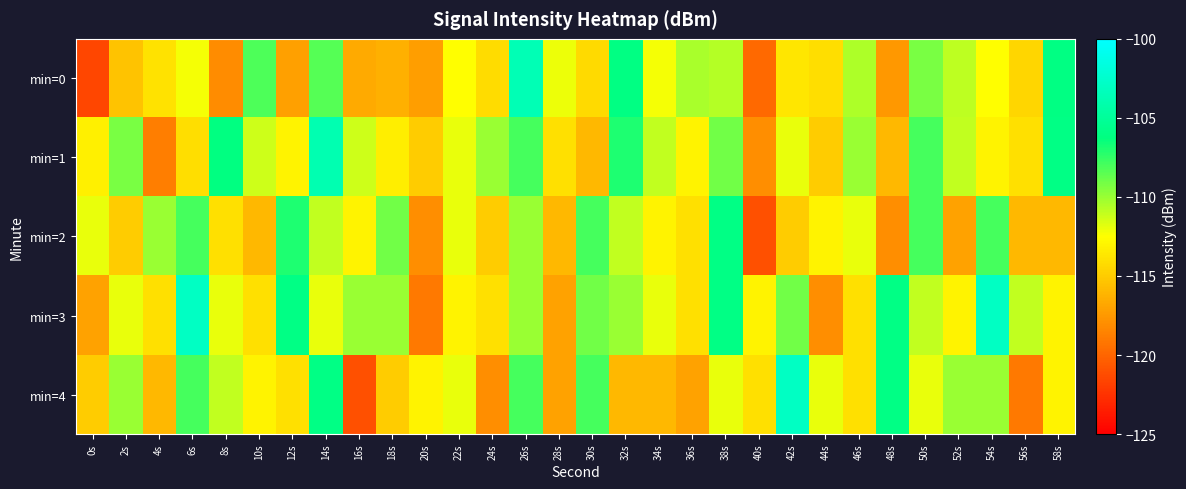

Reading right to left, transcribe all the data shown in this chart.

min=0: 58s=-106.1	56s=-114.5	54s=-112.6	52s=-110.9	50s=-109.3	48s=-117.6	46s=-110.5	44s=-114.1	42s=-113.7	40s=-119.7	38s=-110.7	36s=-110.4	34s=-112.2	32s=-106.1	30s=-114.3	28s=-112.0	26s=-103.7	24s=-114.2	22s=-112.5	20s=-117.3	18s=-116.3	16s=-116.7	14s=-108.3	12s=-117.1	10s=-108.2	8s=-118.1	6s=-112.3	4s=-113.9	2s=-115.4	0s=-121.6
min=1: 58s=-106.0	56s=-114.0	54s=-113.0	52s=-111.0	50s=-108.0	48s=-116.0	46s=-110.0	44s=-115.0	42s=-112.0	40s=-118.0	38s=-109.0	36s=-113.0	34s=-111.0	32s=-107.0	30s=-116.0	28s=-114.0	26s=-108.0	24s=-110.0	22s=-112.0	20s=-115.0	18s=-113.3	16s=-111.3	14s=-103.8	12s=-113.0	10s=-111.3	8s=-106.2	6s=-114.1	4s=-118.8	2s=-109.2	0s=-113.3
min=2: 58s=-116.0	56s=-116.0	54s=-108.0	52s=-117.0	50s=-108.0	48s=-118.0	46s=-112.0	44s=-113.0	42s=-115.0	40s=-121.0	38s=-106.0	36s=-114.0	34s=-113.0	32s=-111.0	30s=-108.0	28s=-116.0	26s=-110.0	24s=-115.0	22s=-112.0	20s=-118.0	18s=-109.0	16s=-113.0	14s=-111.0	12s=-107.0	10s=-116.0	8s=-114.0	6s=-108.0	4s=-110.0	2s=-115.0	0s=-112.0
min=3: 58s=-113.0	56s=-111.0	54s=-103.0	52s=-113.0	50s=-111.0	48s=-106.0	46s=-114.0	44s=-118.0	42s=-109.0	40s=-113.0	38s=-106.0	36s=-114.0	34s=-112.0	32s=-110.0	30s=-109.0	28s=-117.0	26s=-110.0	24s=-114.0	22s=-113.0	20s=-119.0	18s=-110.0	16s=-110.0	14s=-112.0	12s=-106.0	10s=-114.0	8s=-112.0	6s=-103.0	4s=-114.0	2s=-112.0	0s=-117.0
min=4: 58s=-113.0	56s=-119.0	54s=-110.0	52s=-110.0	50s=-112.0	48s=-106.0	46s=-114.0	44s=-112.0	42s=-103.0	40s=-114.0	38s=-112.0	36s=-117.0	34s=-116.0	32s=-116.0	30s=-108.0	28s=-117.0	26s=-108.0	24s=-118.0	22s=-112.0	20s=-113.0	18s=-115.0	16s=-121.0	14s=-106.0	12s=-114.0	10s=-113.0	8s=-111.0	6s=-108.0	4s=-116.0	2s=-110.0	0s=-115.0